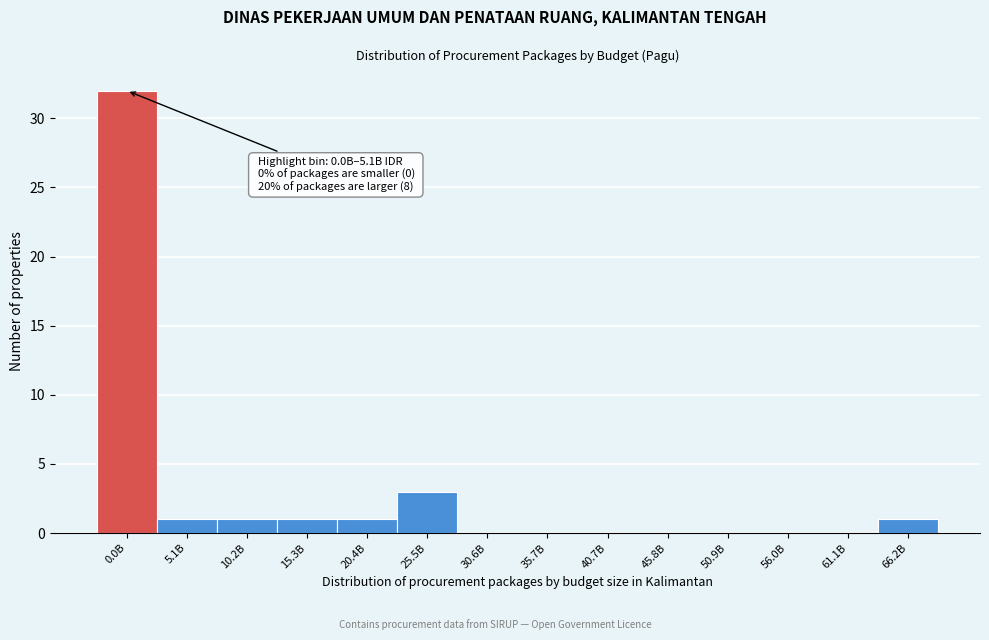

Reading left to right, transcribe all the data shown in this chart.

0.0B=32	5.1B=1	10.2B=1	15.3B=1	20.4B=1	25.5B=3	30.6B=0	35.7B=0	40.7B=0	45.8B=0	50.9B=0	56.0B=0	61.1B=0	66.2B=1